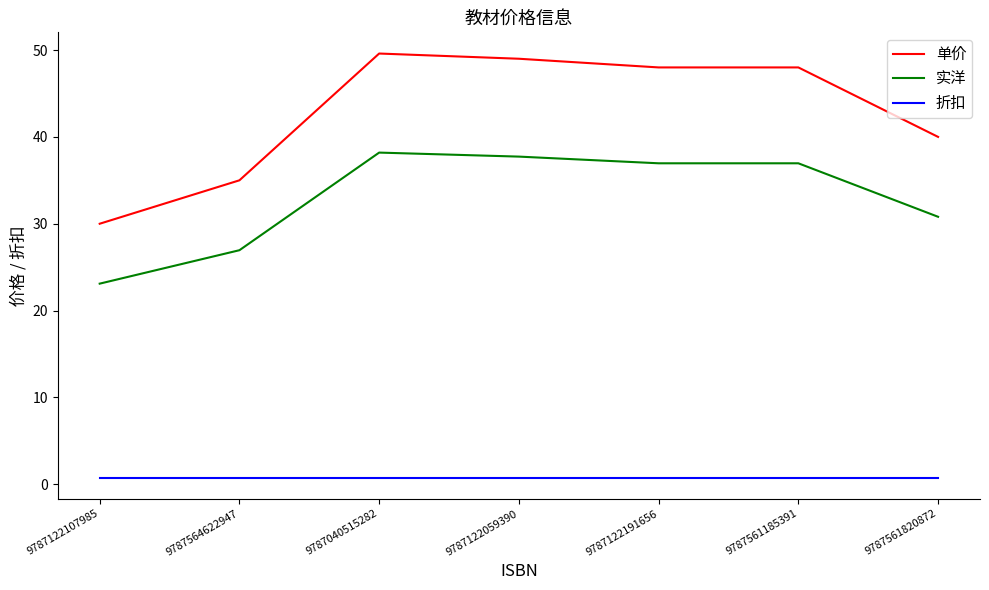

What is the minimum value for 实洋?

23.1